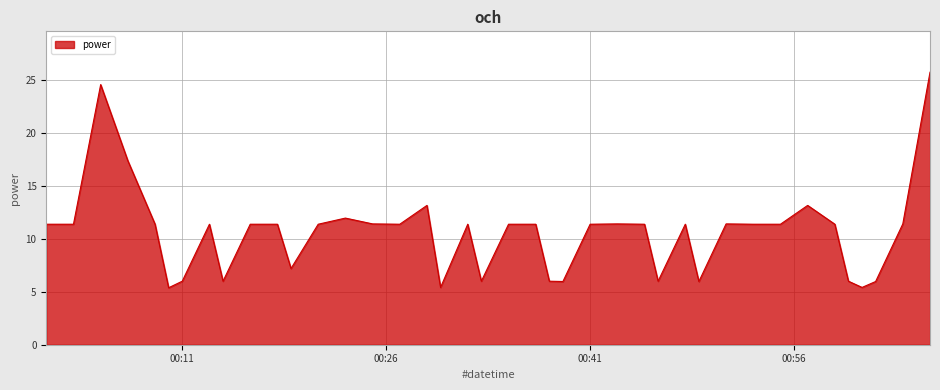

Reading right to left, transcribe all the data shown in this chart.

25.8	11.4	6.0	5.4	6.0	11.4	13.2	11.4	11.4	11.4	6.0	11.4	6.0	11.4	11.4	11.4	6.0	6.0	11.4	11.4	6.0	11.4	5.4	13.2	11.4	11.4	12.0	11.4	7.2	11.4	11.4	6.0	11.4	6.0	5.4	11.4	17.4	24.6	11.4	11.4